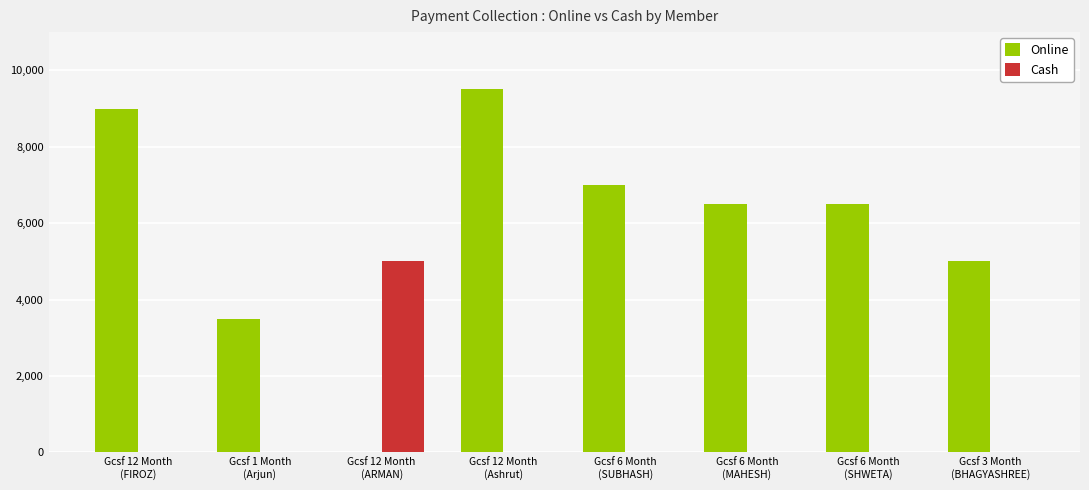

Which series has the widest spread of values?

Online